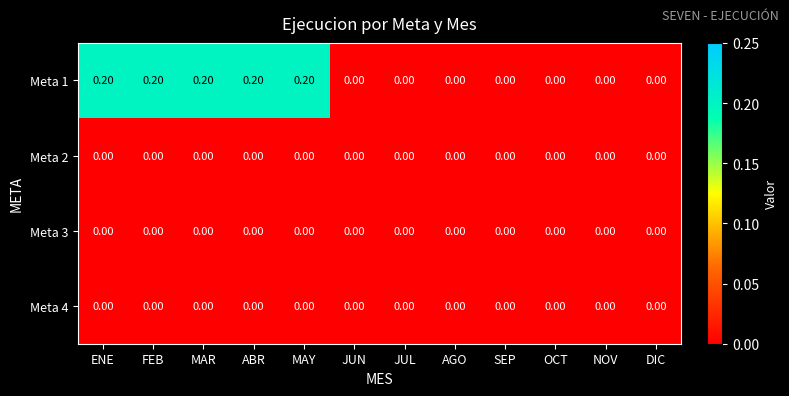

Which series has the largest total across all categories?

Meta 1